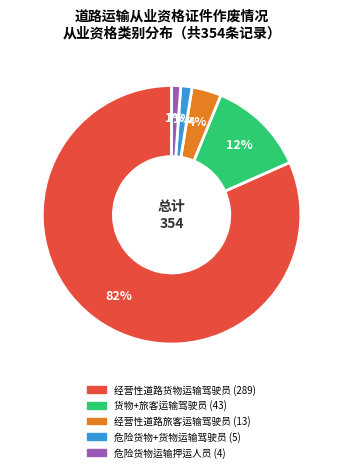

Is there any slice that represents more than half of the pie?

Yes